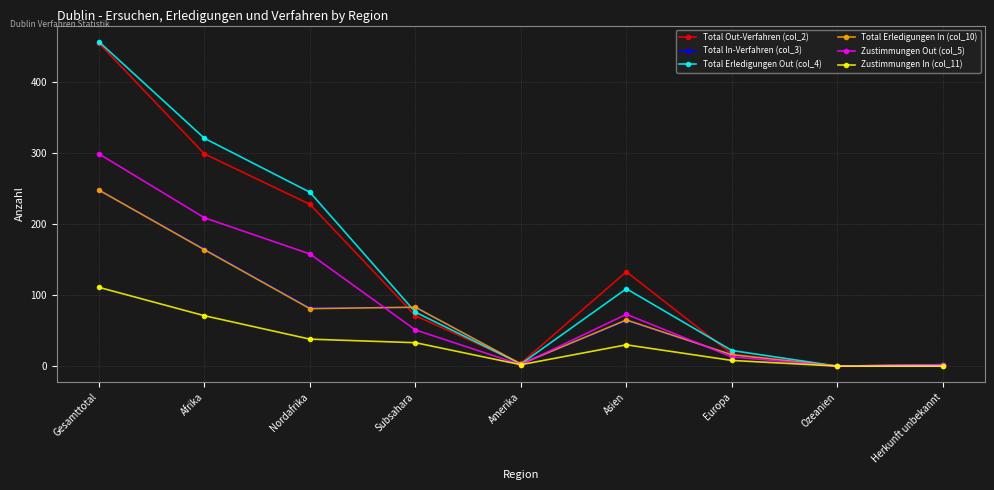

What is the label of the 2nd point from the left?

Afrika